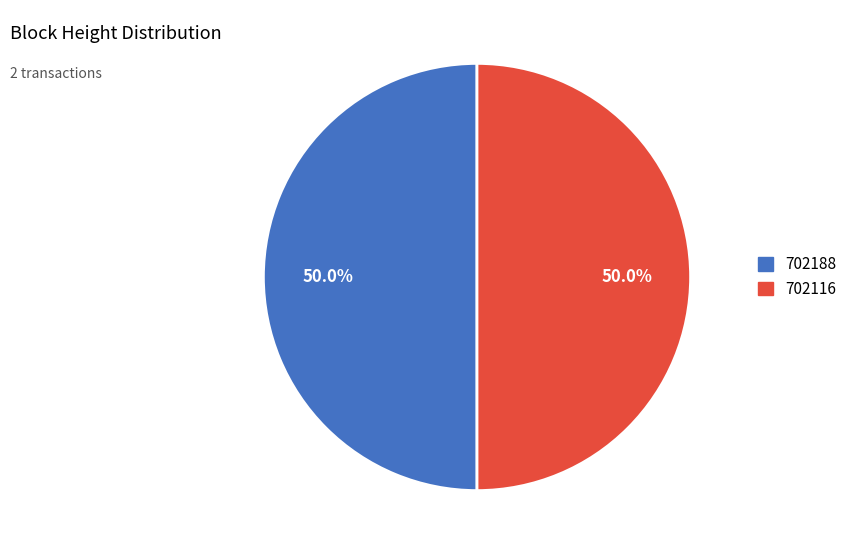

Do 702188 and 702116 together represent more than half of the pie?

Yes